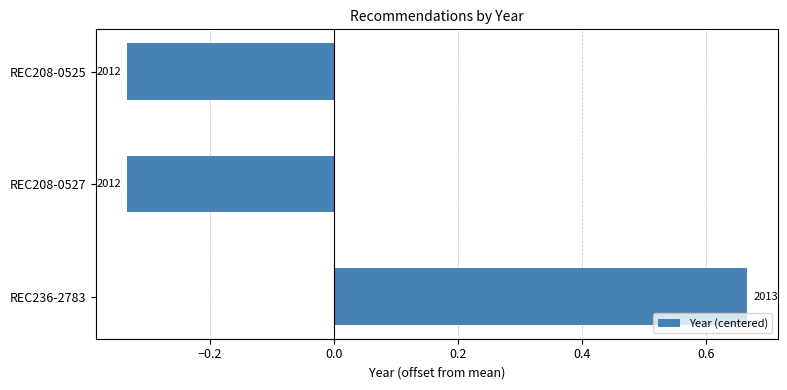

Are the bars horizontal?

Yes